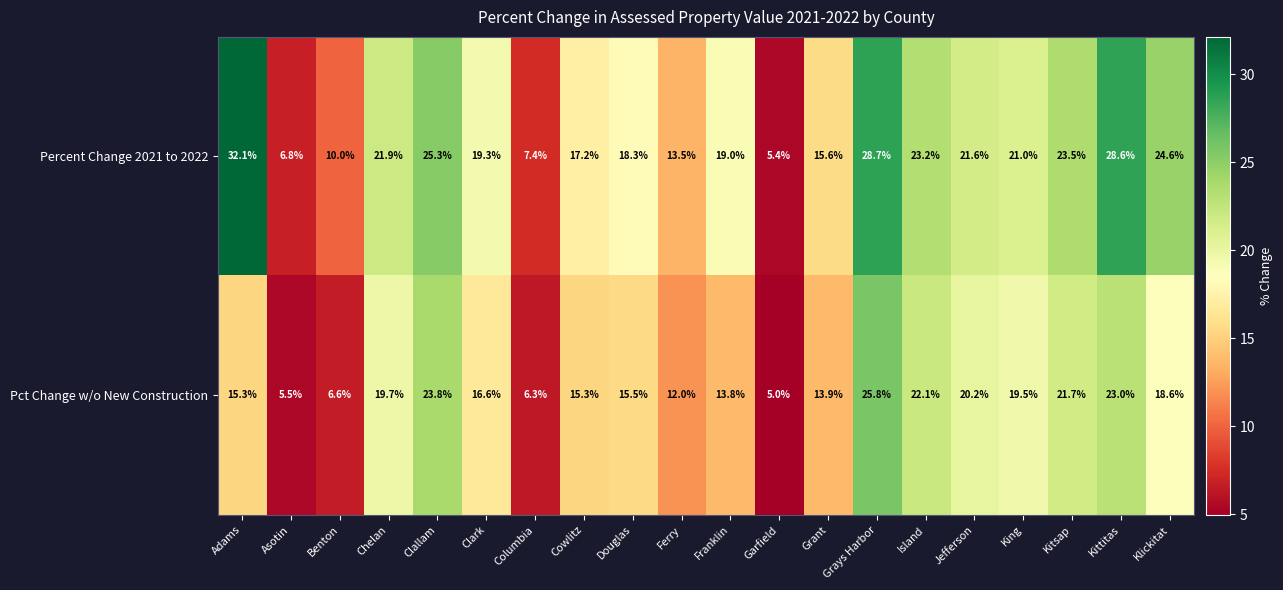

What is the difference between the highest and lowest values at Clallam?

1.5